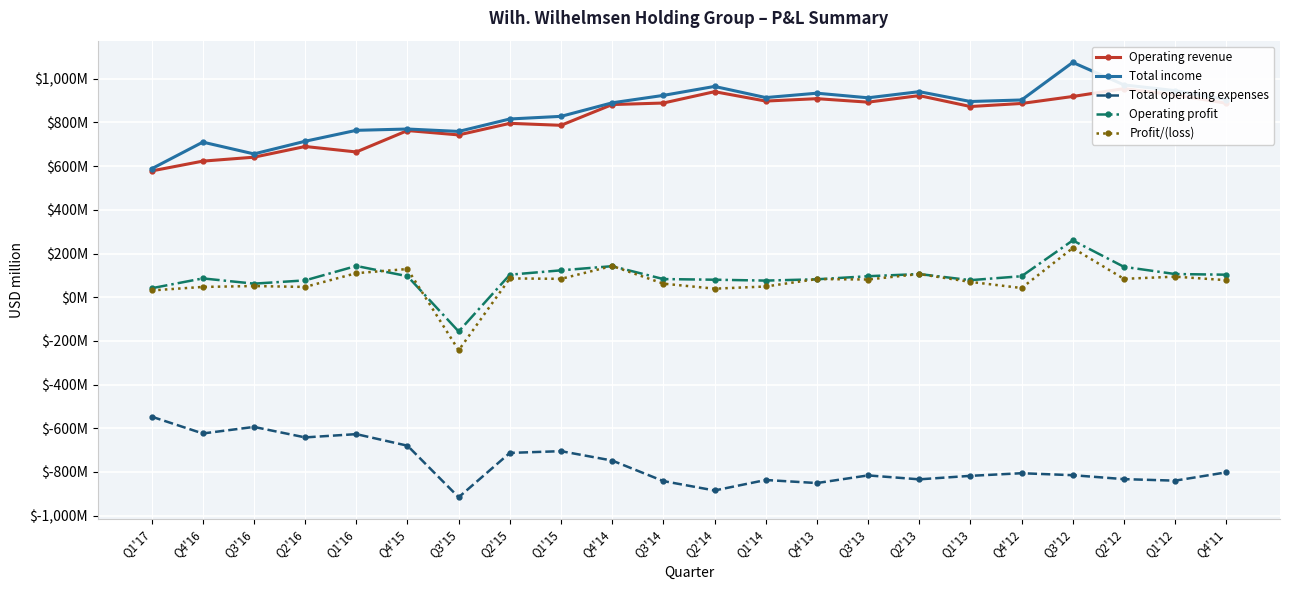

What position from the right is Q4'16?

21